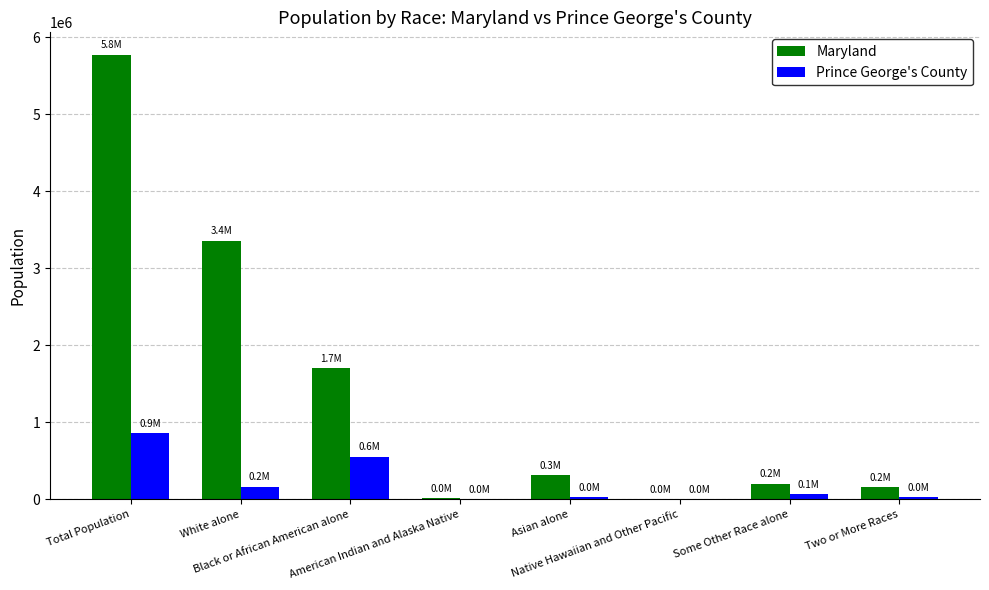

Are the bars grouped side by side (vs. stacked)?

Yes